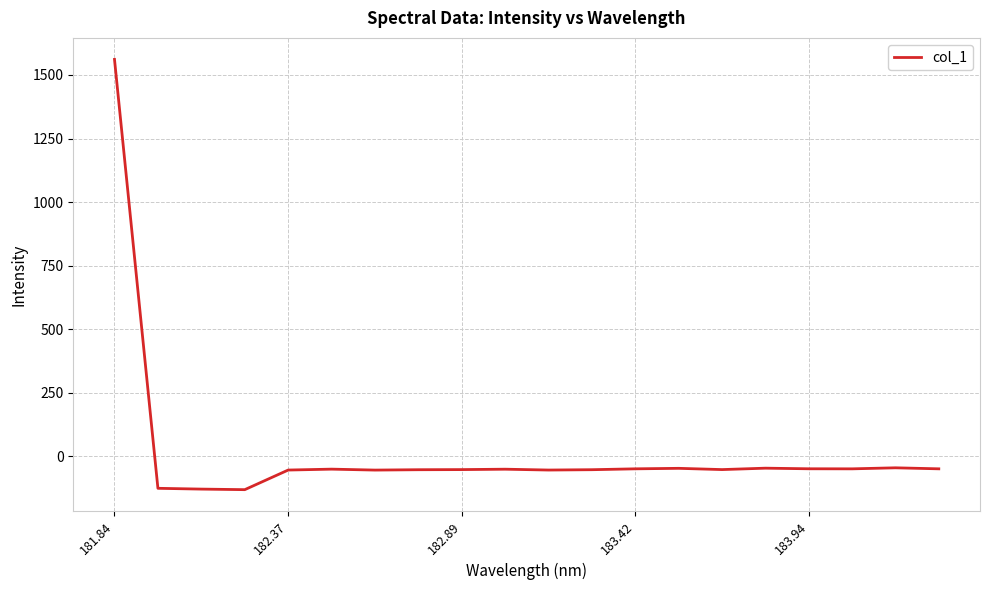

What is the maximum value shown in the chart?

1561.2